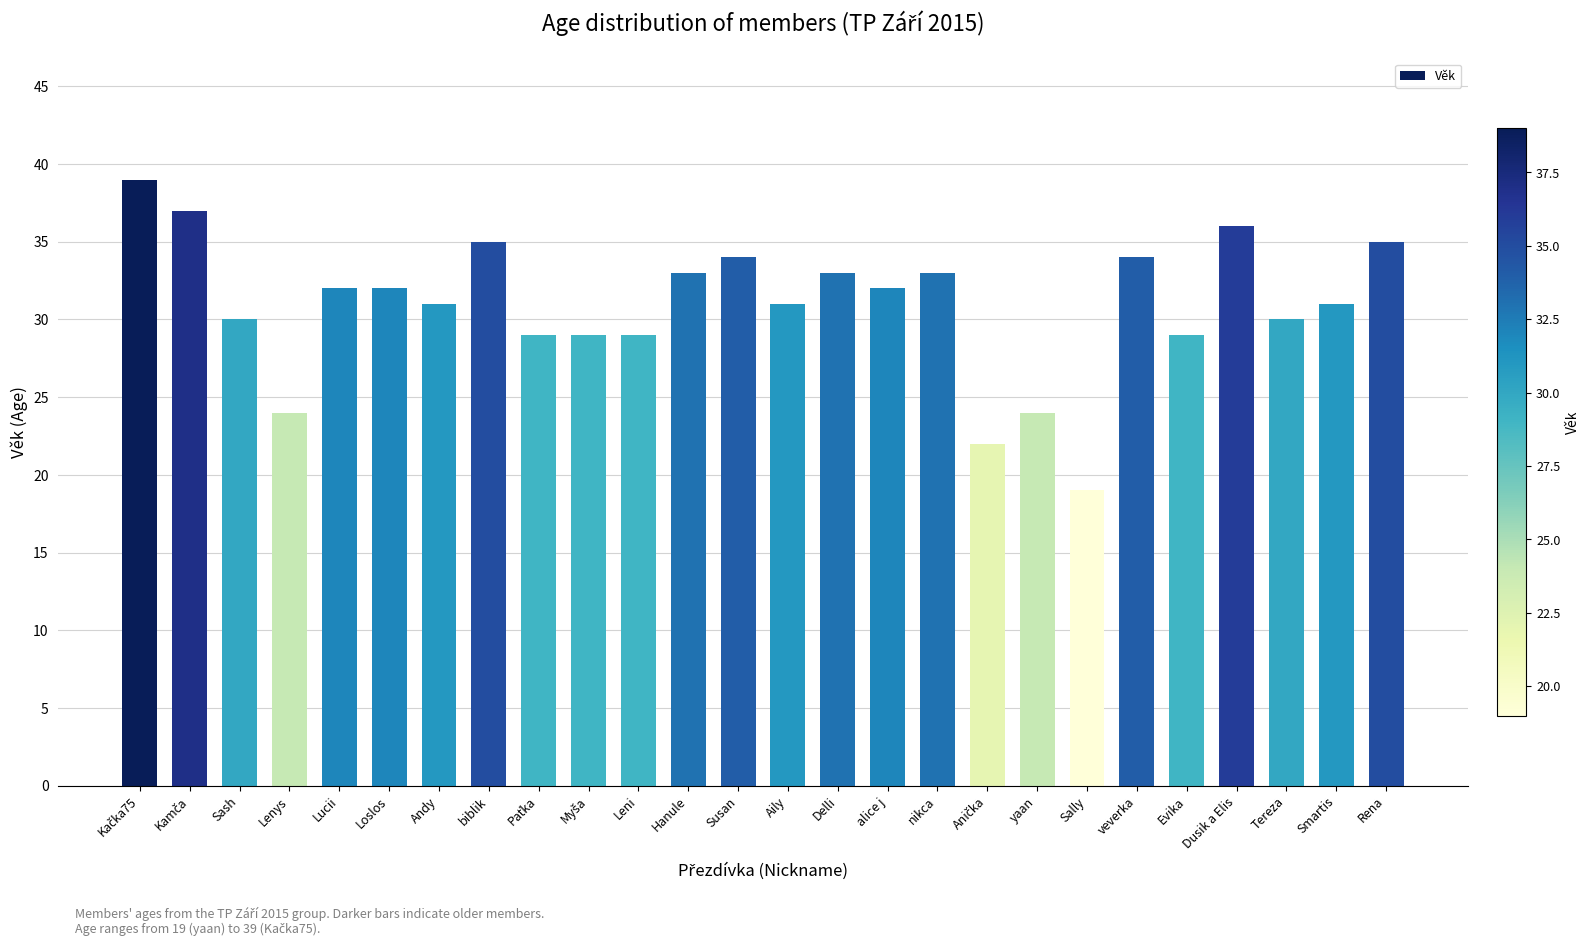

What is the average value?

31